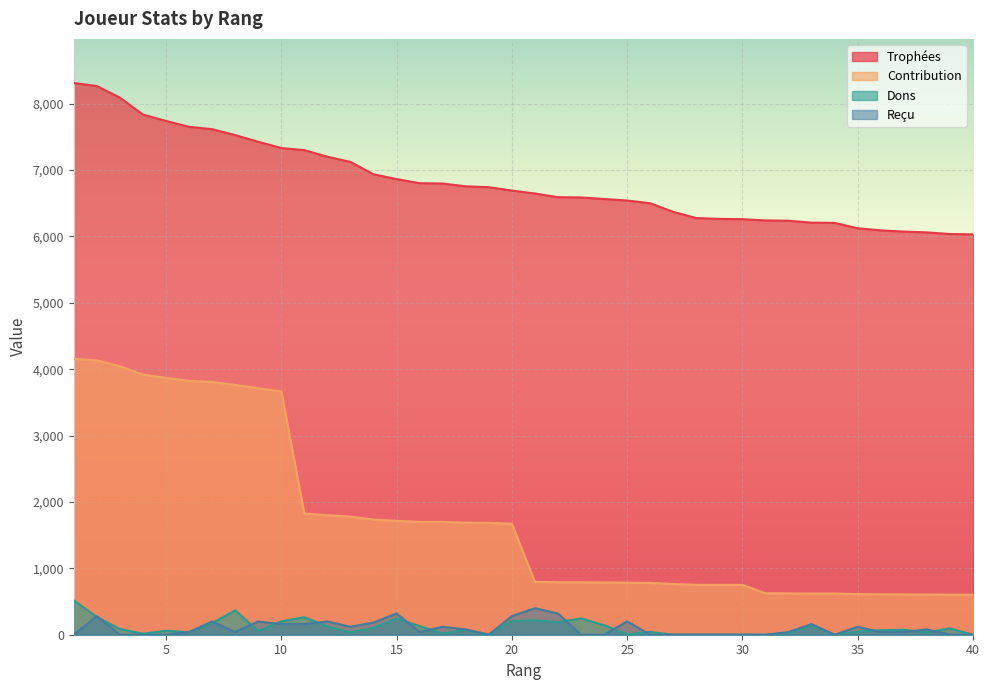

Count the number of data series in this chart.

4